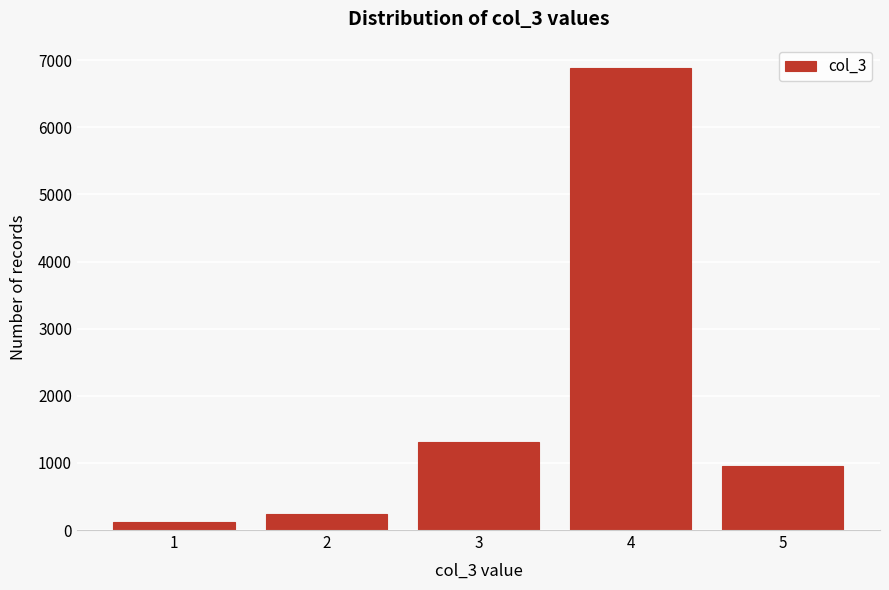

Which range on the x-axis has the tallest bar?

3.5 to 4.5